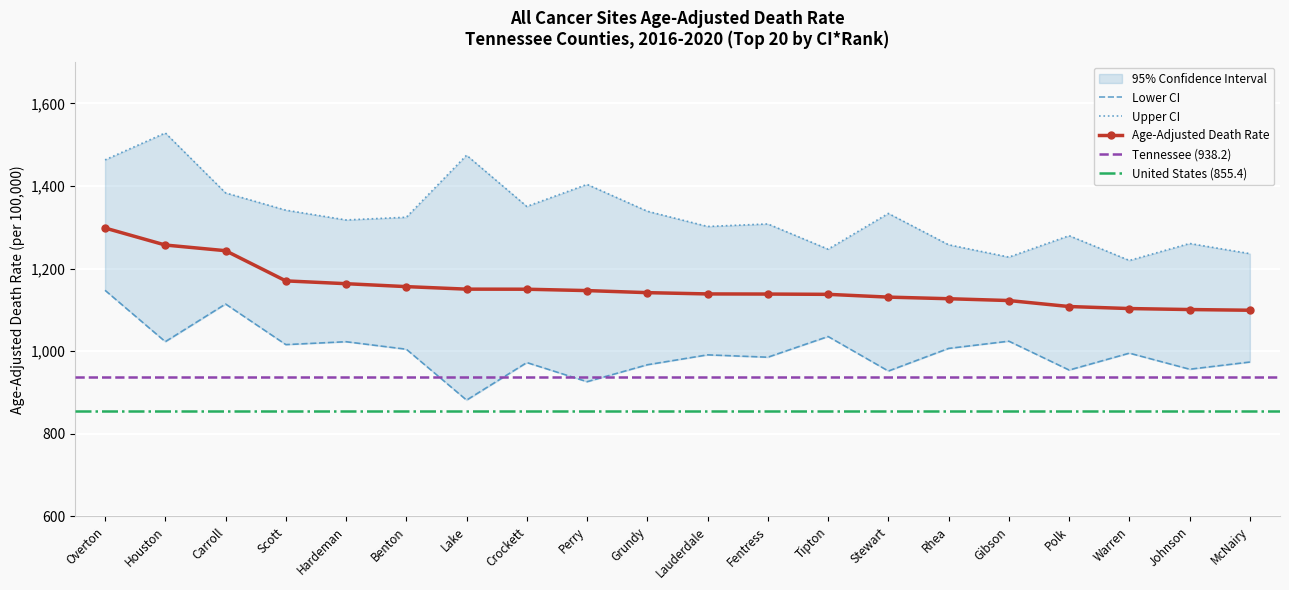

How many data points in Upper CI are above 1324?

10